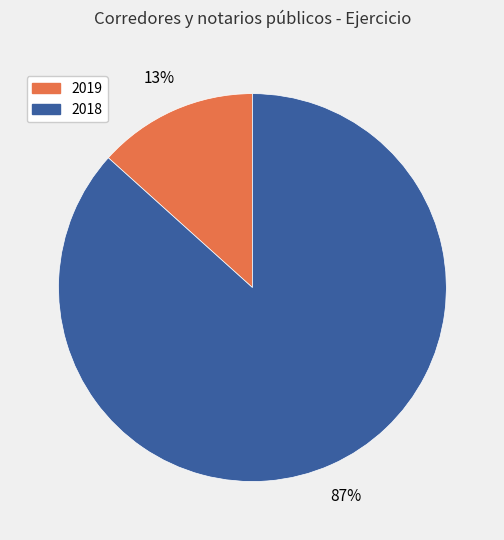

Does 2019 represent more than half of the total?

No